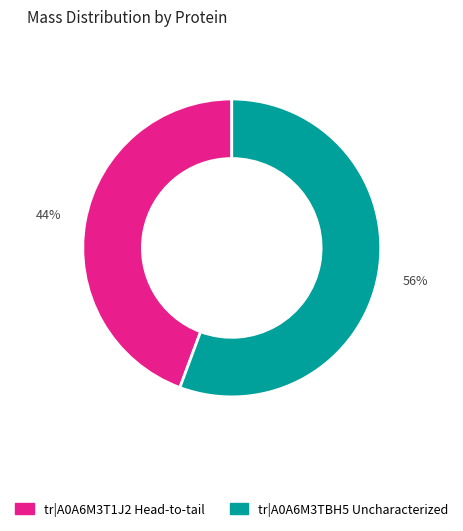

Is there a majority slice in this chart?

Yes